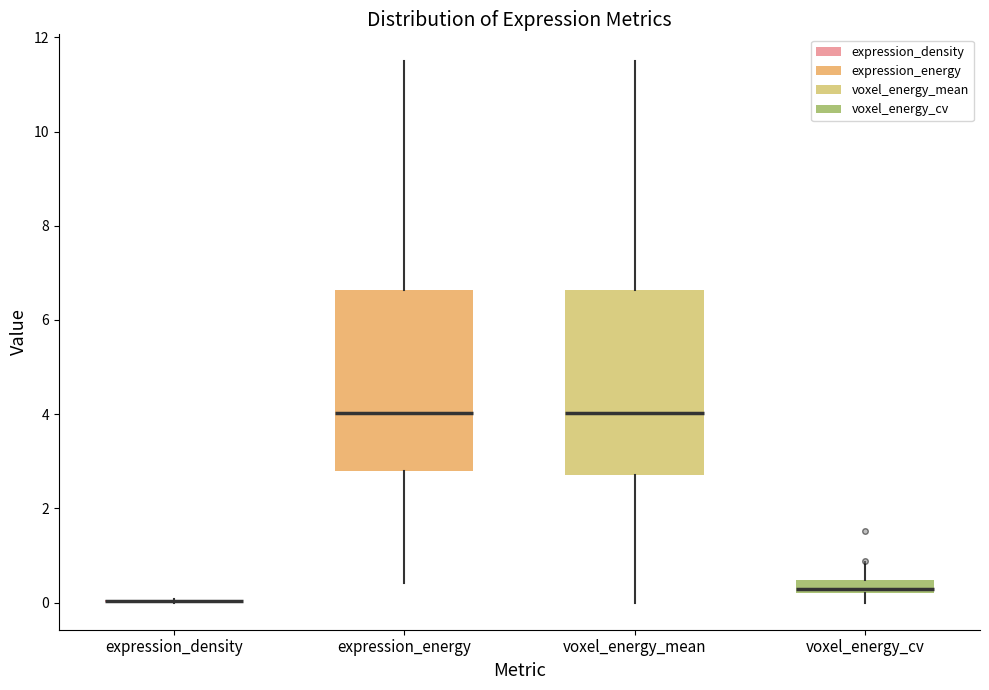

Where does the upper whisker of the box for expression_energy end on the y-axis? The values are not printed on the chart, so give them approximately, as read against the axis.

11.4